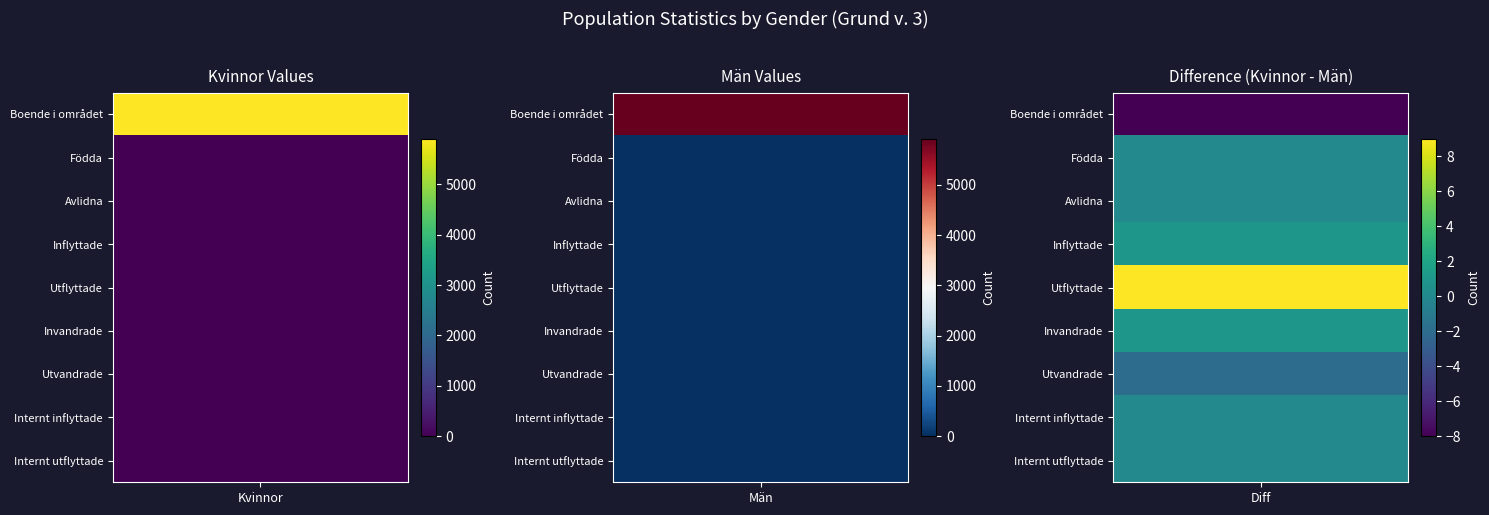

List the series in order of their peak value, lowest first.

Internt inflyttade, Internt utflyttade, Avlidna, Invandrade, Utvandrade, Födda, Inflyttade, Utflyttade, Boende i området